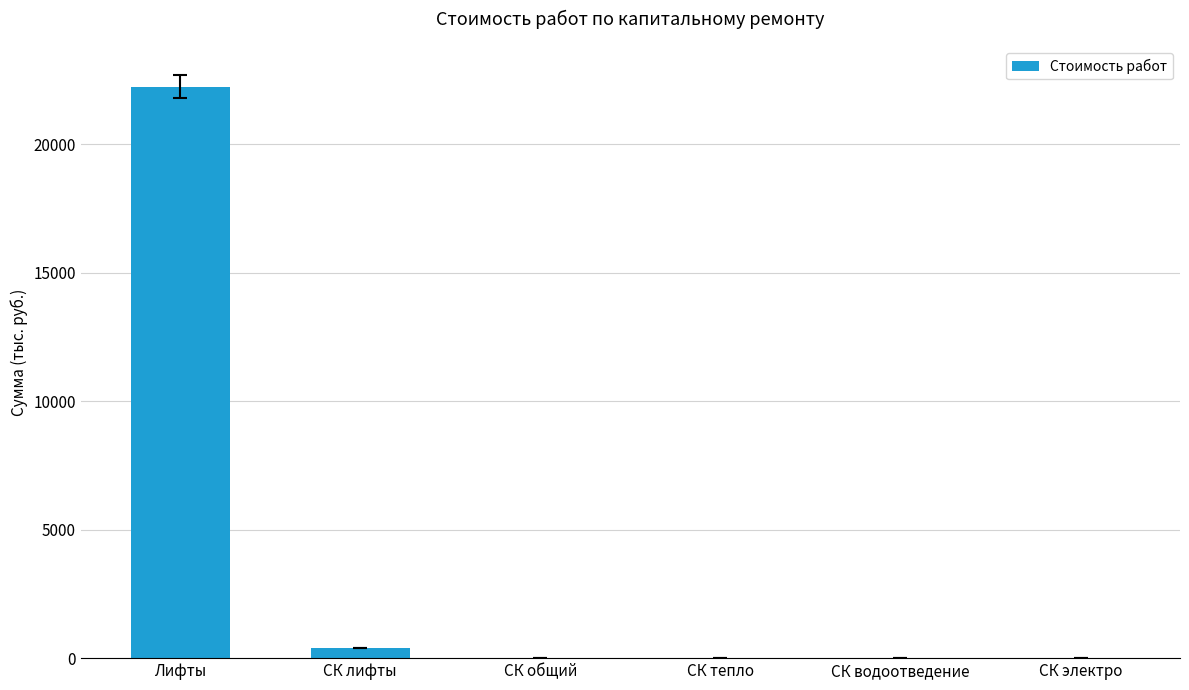

What is the greatest value displayed?

22238.3